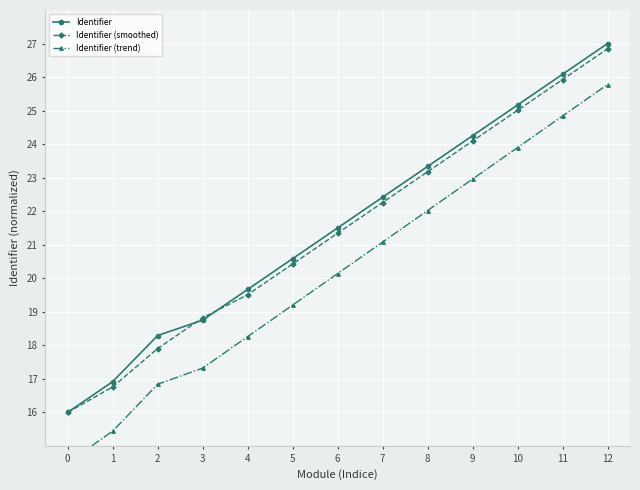

At which category is the sum across all series the highest?

12